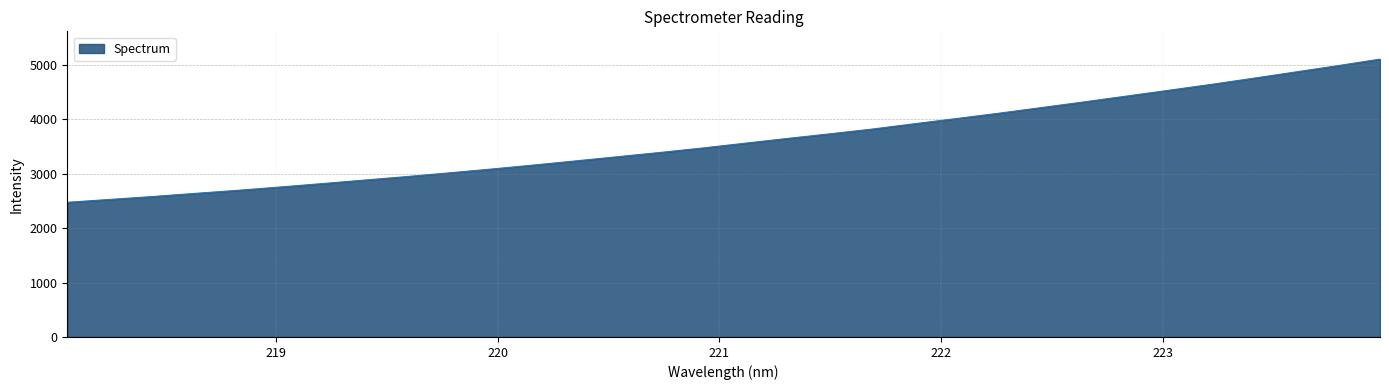

What is the average value?

3612.8